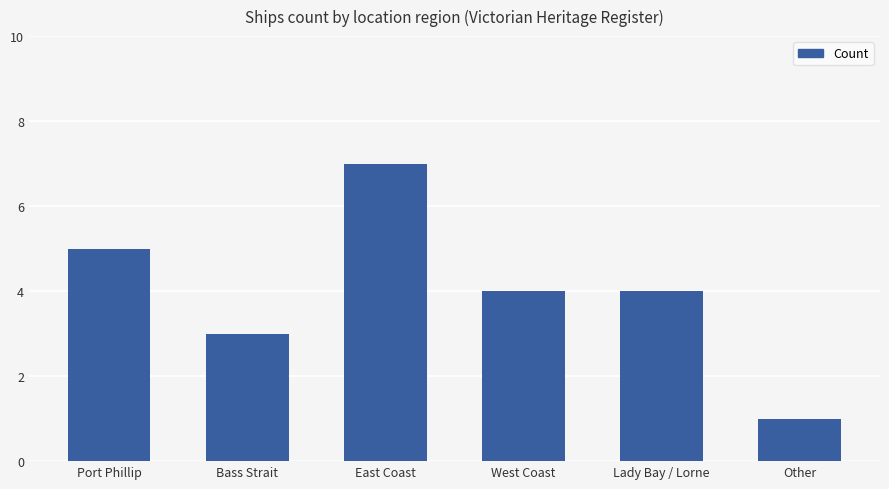

What is the difference between the values at Lady Bay / Lorne and East Coast?

3